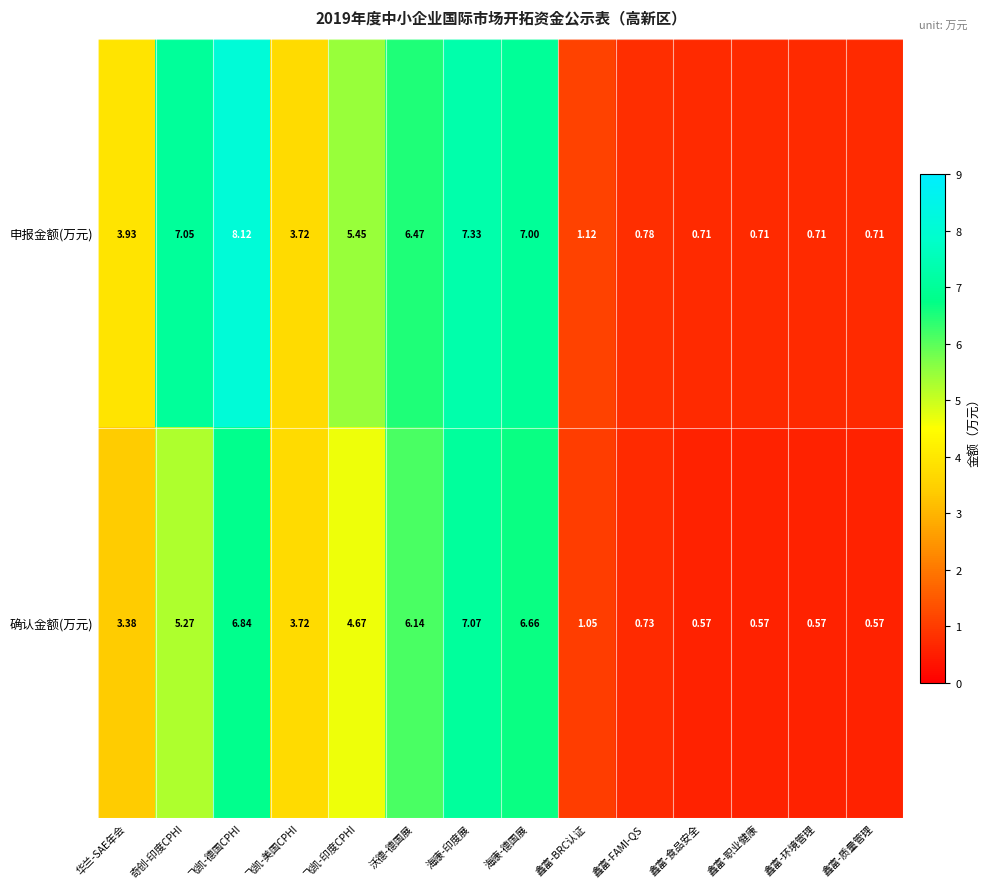

List the series in order of their overall mean, lowest first.

确认金额(万元), 申报金额(万元)